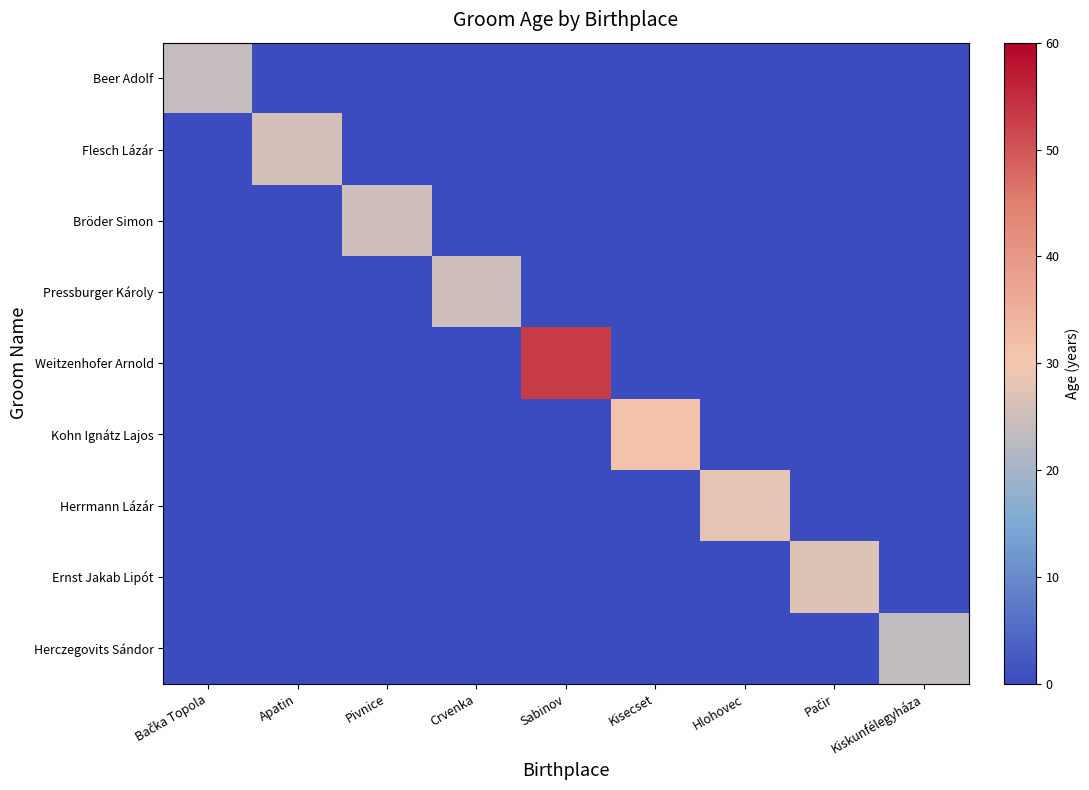

Which series has the largest total across all categories?

Weitzenhofer Arnold